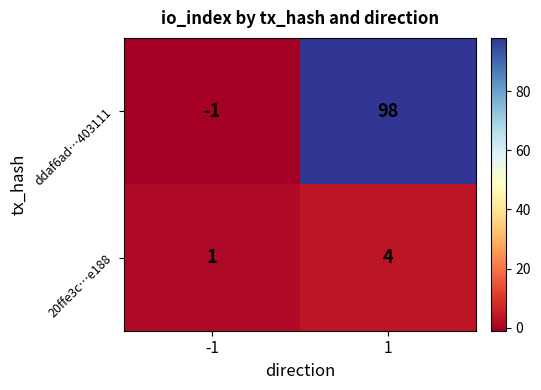

Rank the series at 1 from lowest to highest value.

20ffe3c…e188, ddaf6ad…403111